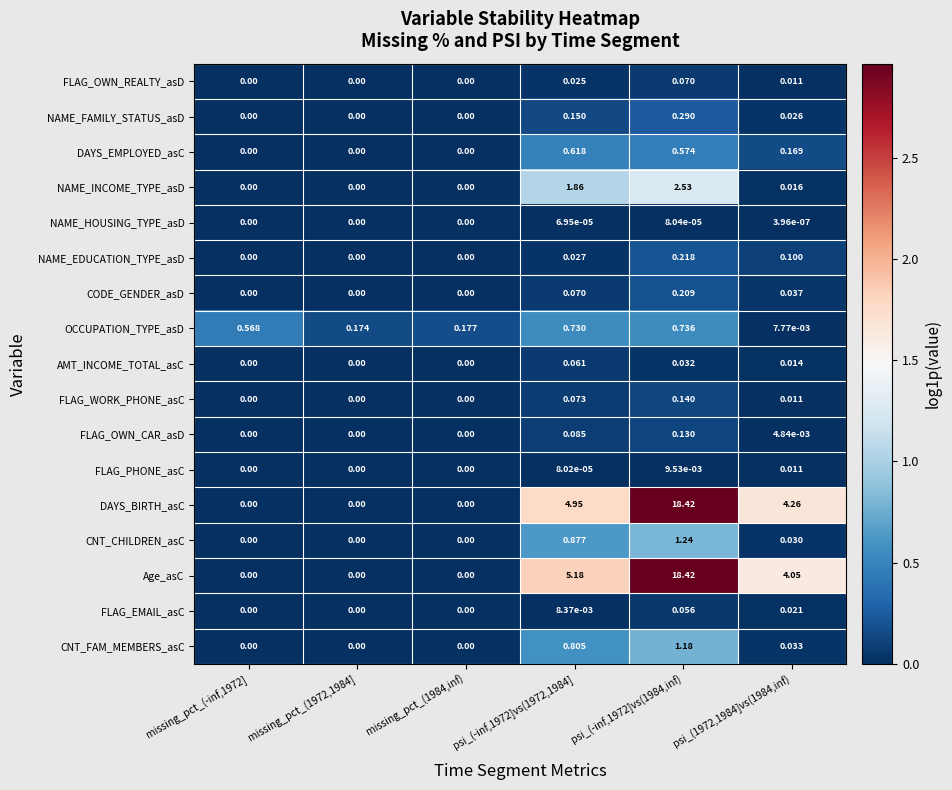

Which series has the largest total across all categories?

Age_asC